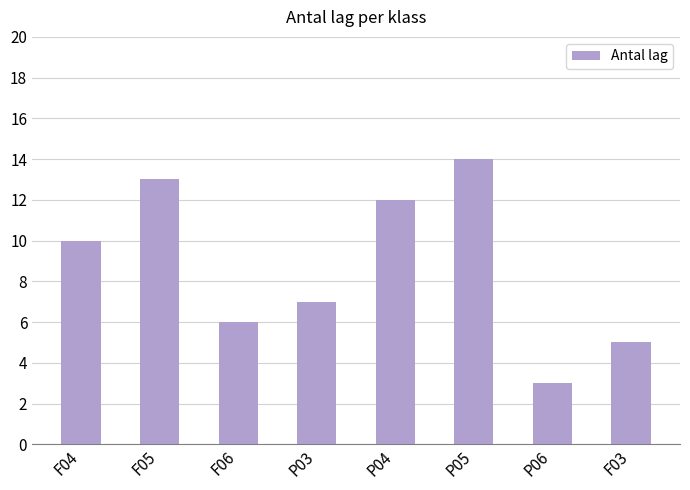

What is the sum of the values at P05 and P04?

26